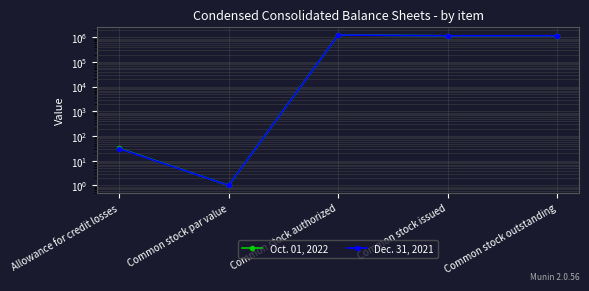

What is the difference between the Dec. 31, 2021 values at Common stock par value and Common stock authorized?

1249999